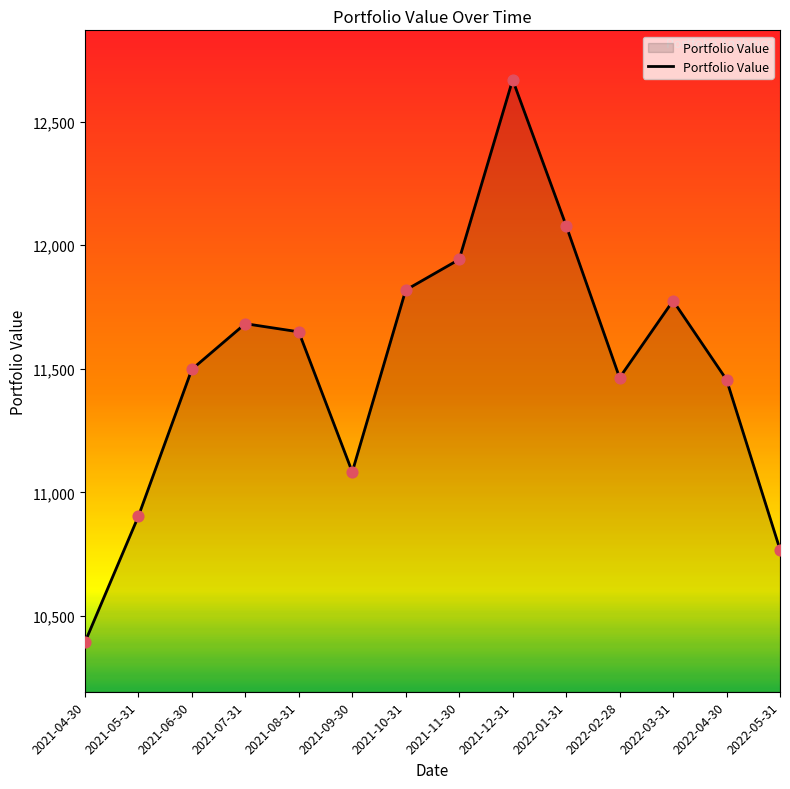

What is the change in value from 2021-08-31 to 2022-01-31?

+429.9